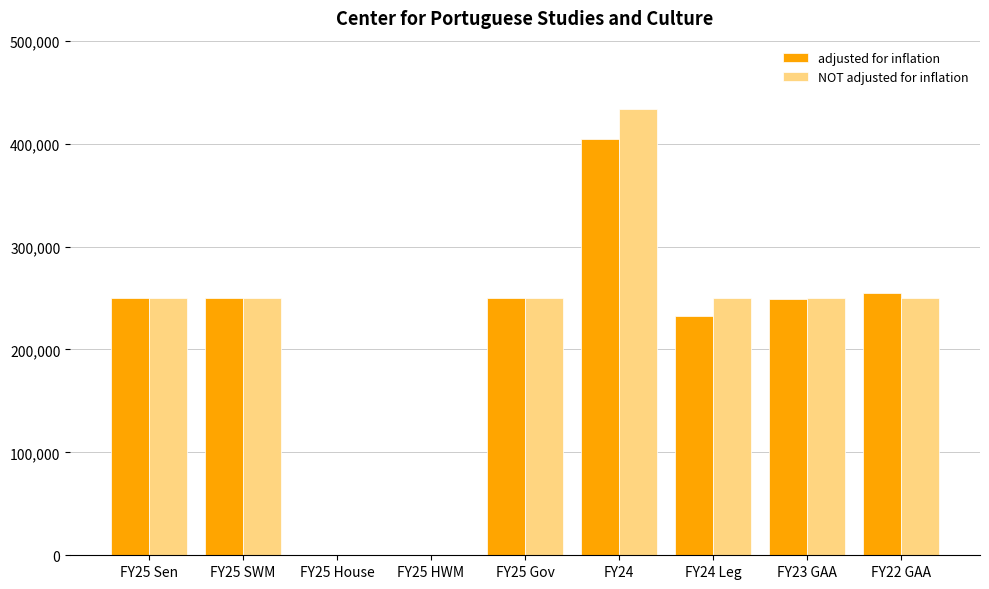

Which series has the largest total across all categories?

NOT adjusted for inflation